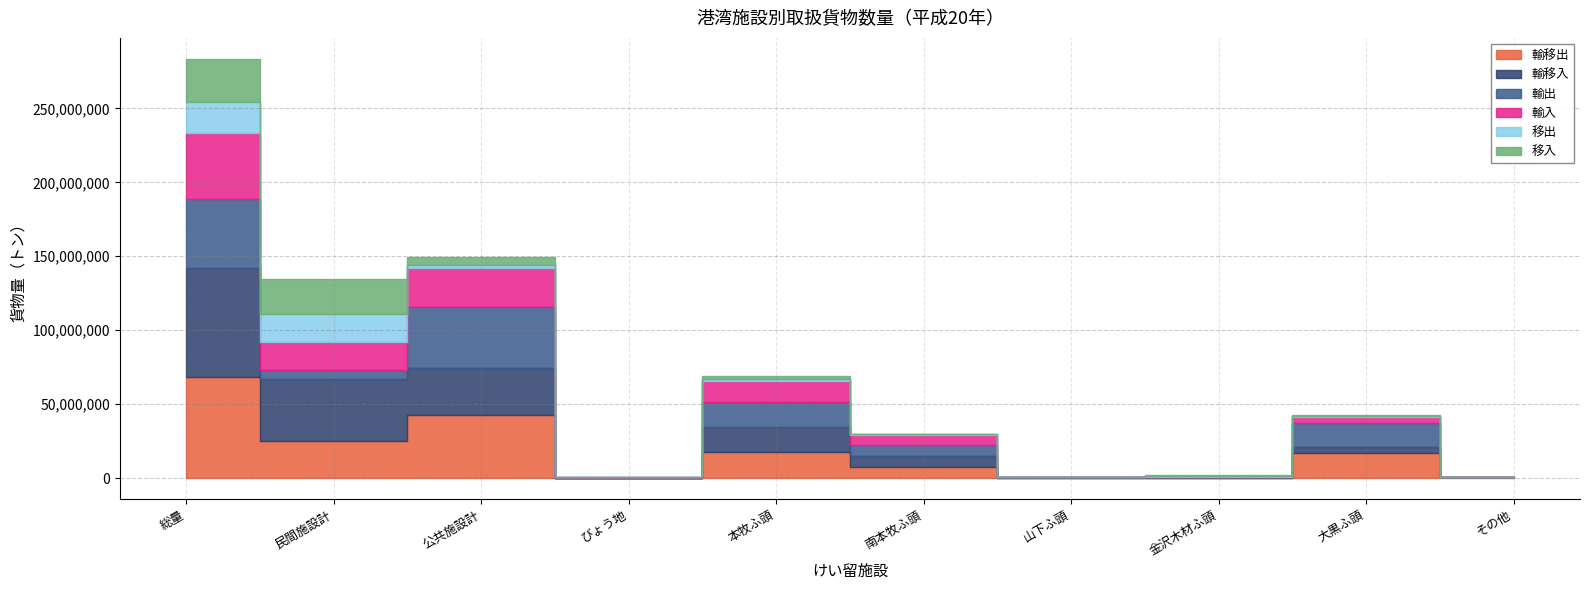

Is the value of 輸移入 at 本牧ふ頭 greater than the value of 移入 at 大黒ふ頭?

Yes